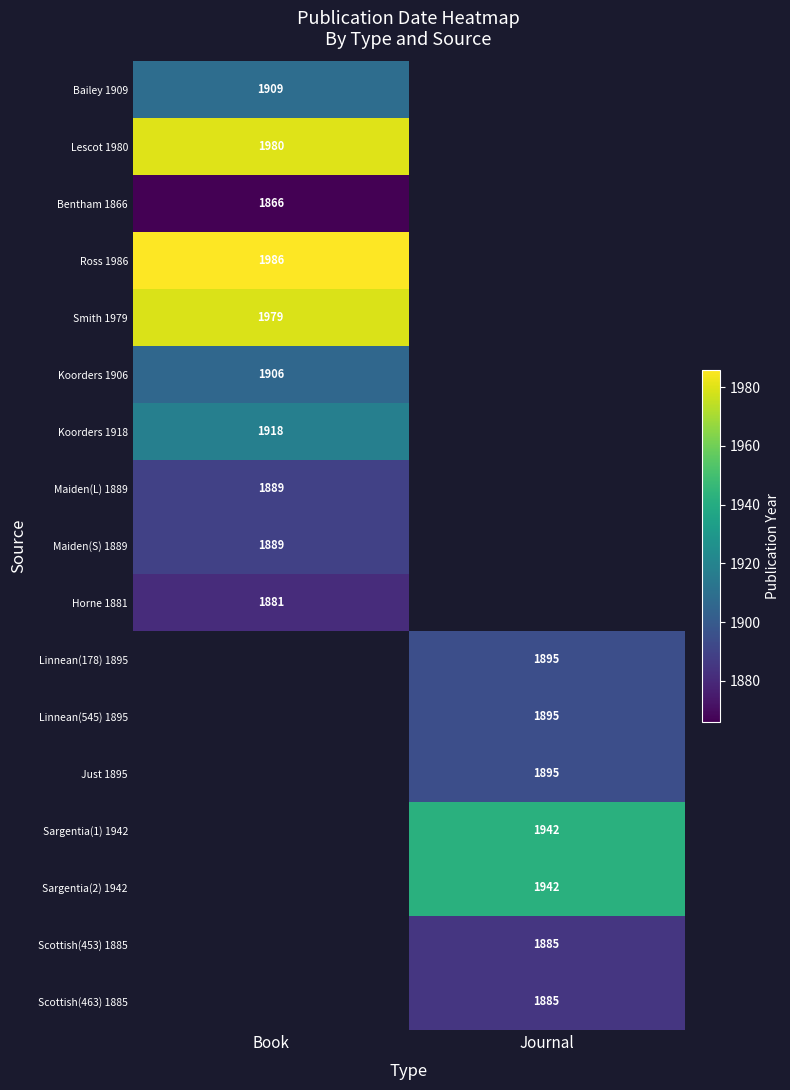

At how many categories does at least one series exceed 1867?

2